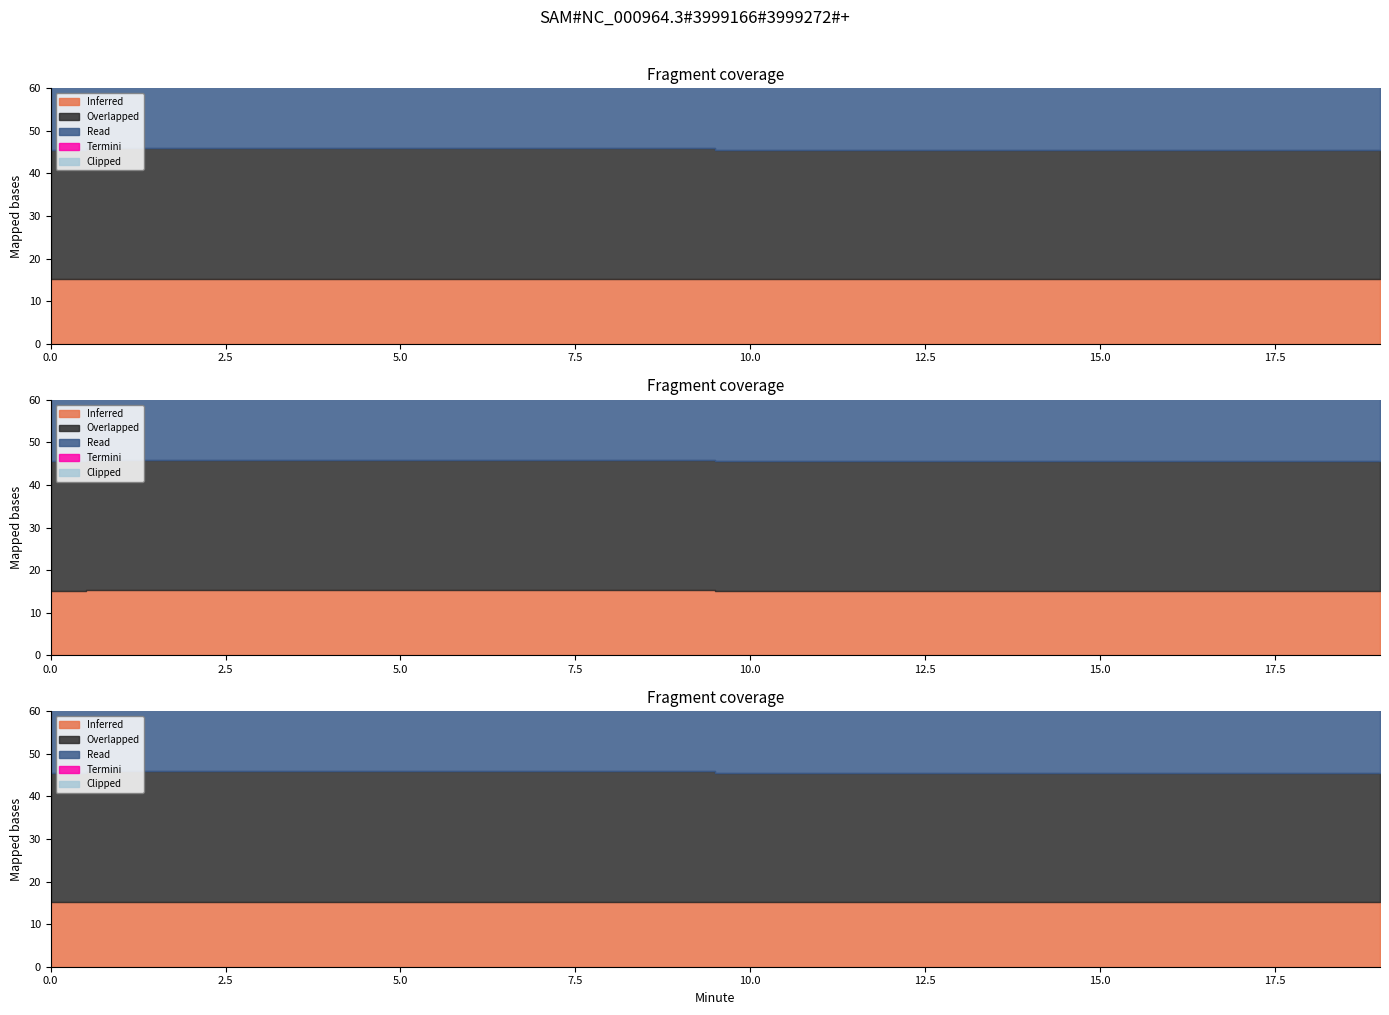

How many lines are shown in the chart?

3